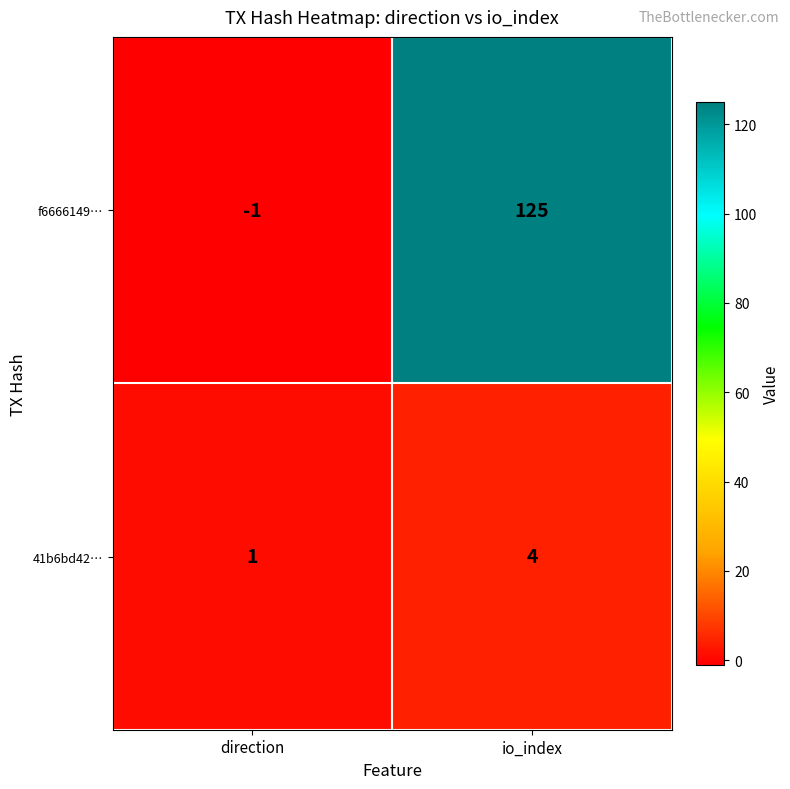

Reading left to right, what are all the values shown in this chart?

f6666149…: direction=-1	io_index=125
41b6bd42…: direction=1	io_index=4